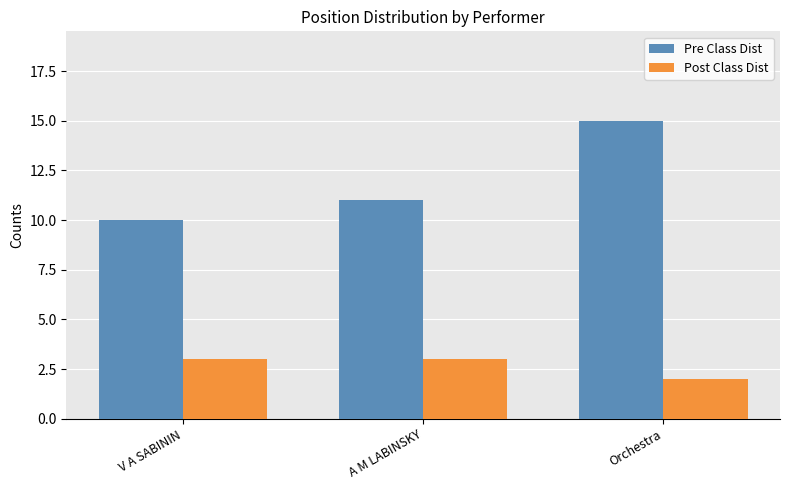

Count the Pre Class Dist values in the range 10 to 15.

3